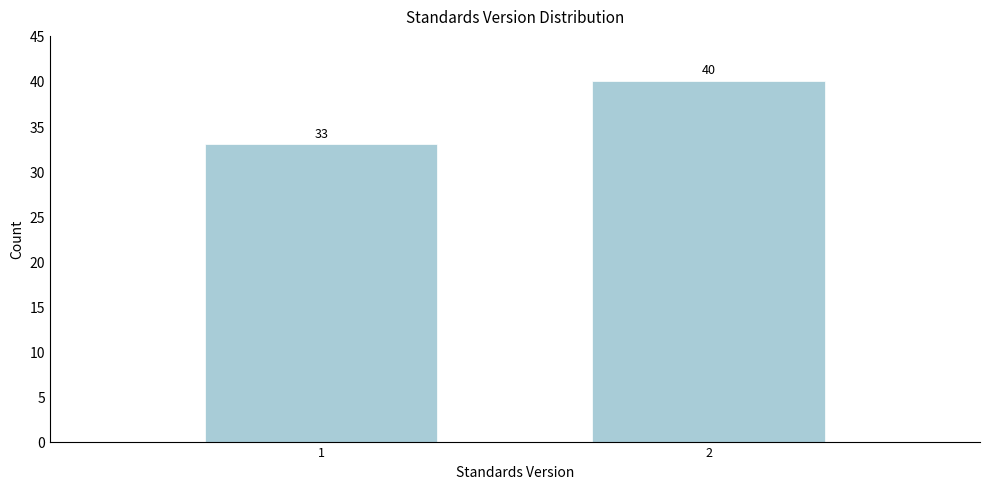

Reading left to right, extract all data points from this chart.

1=33	2=40